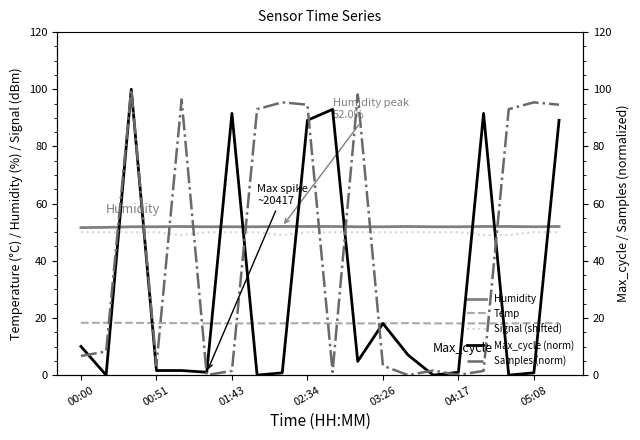

What position from the left is 11?

12